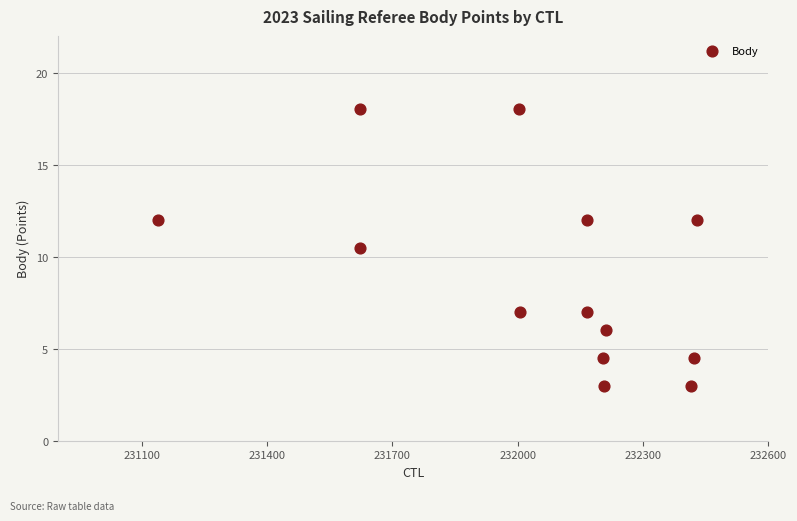

What is the range of X values (max minus min)?

1289.0